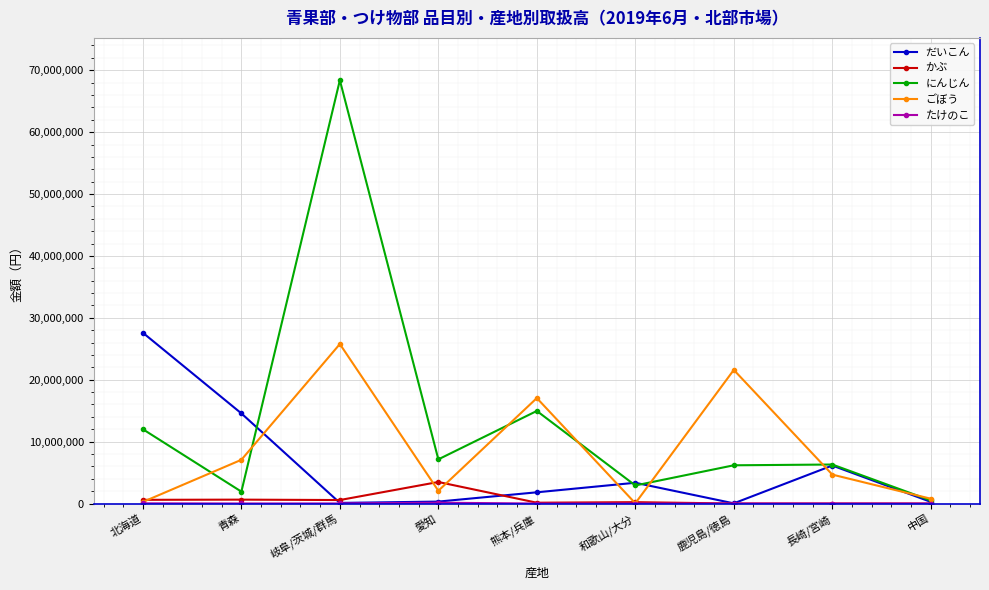

What is the difference between the second highest and minimum values in the ごぼう series?

21546173